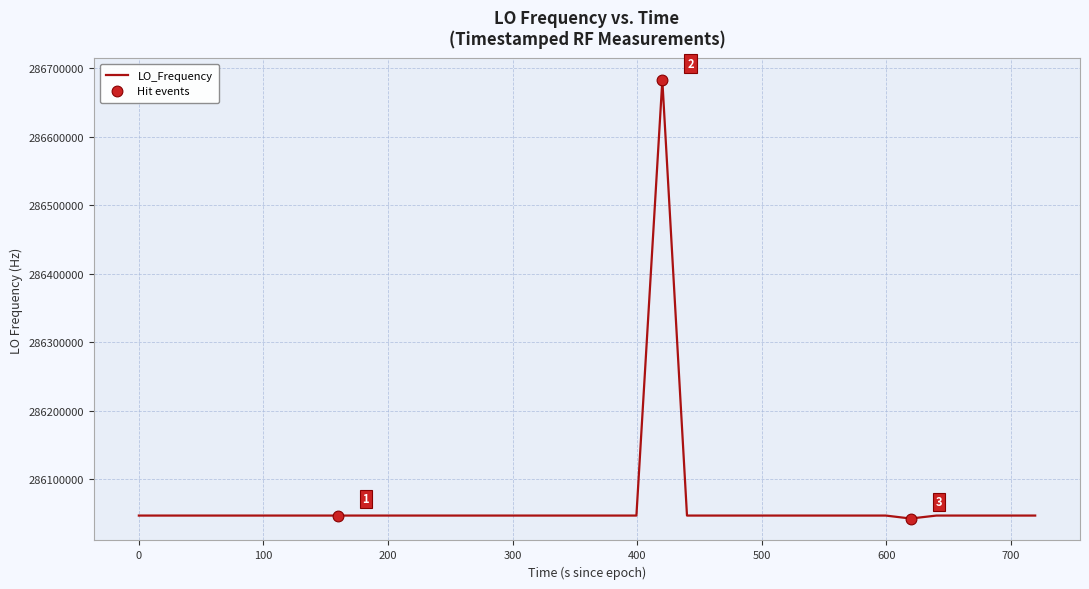

What is the minimum value shown in the chart?

286042648.1